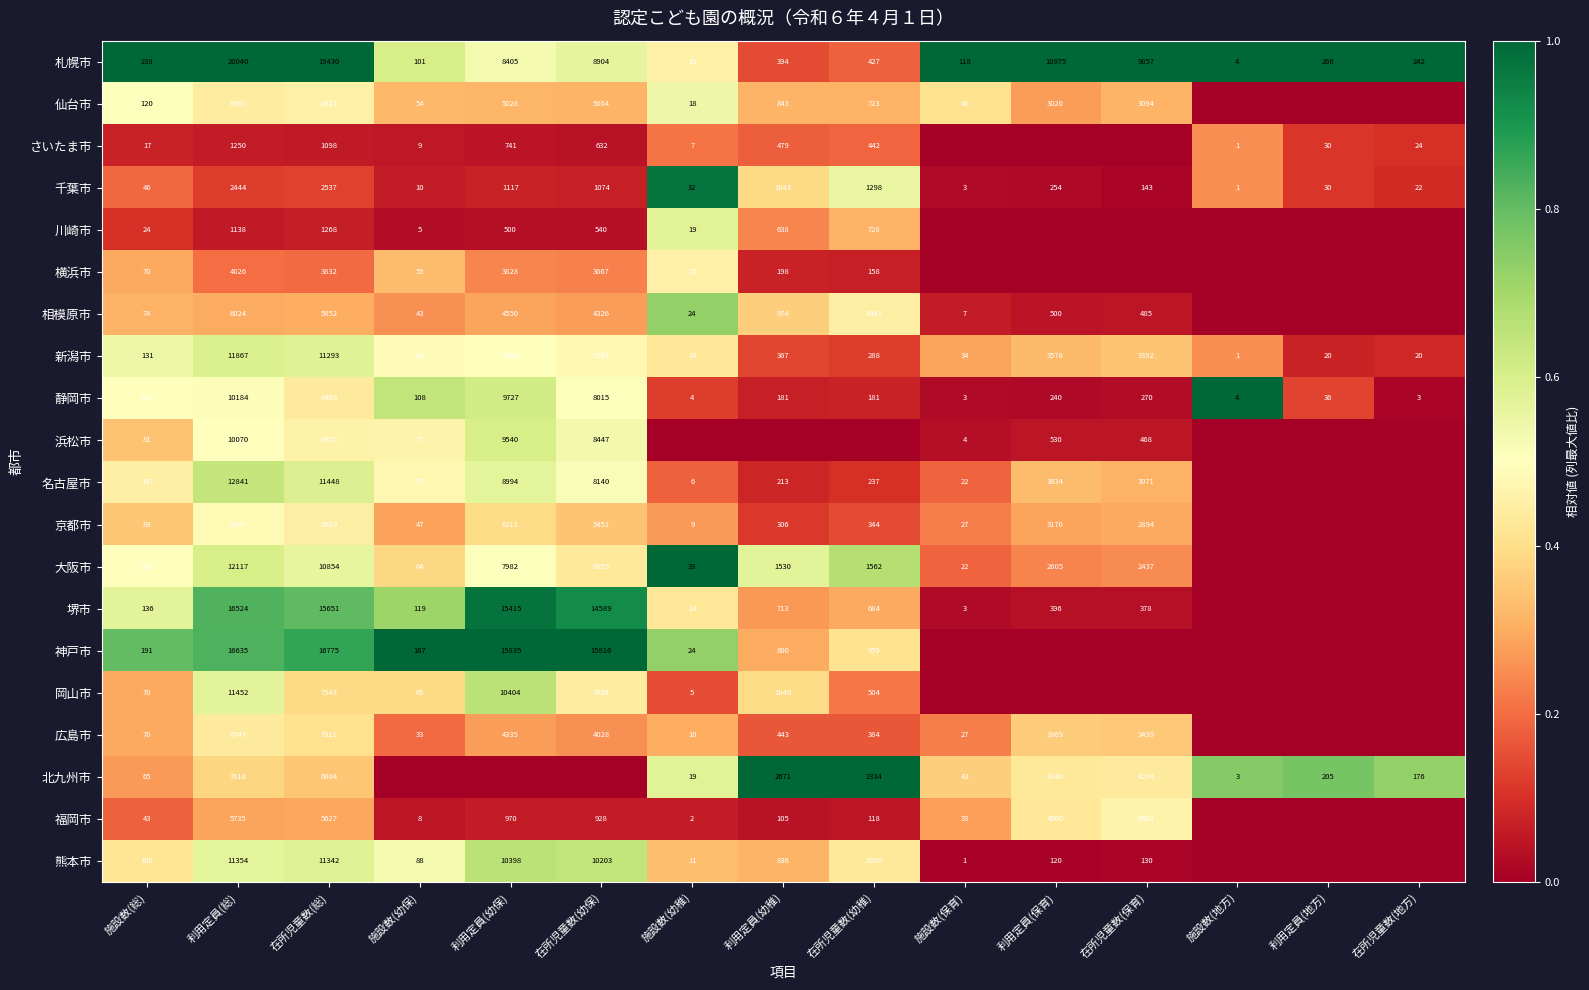

The value of 福岡市 at 利用定員(総) is 5735. True or false?

True